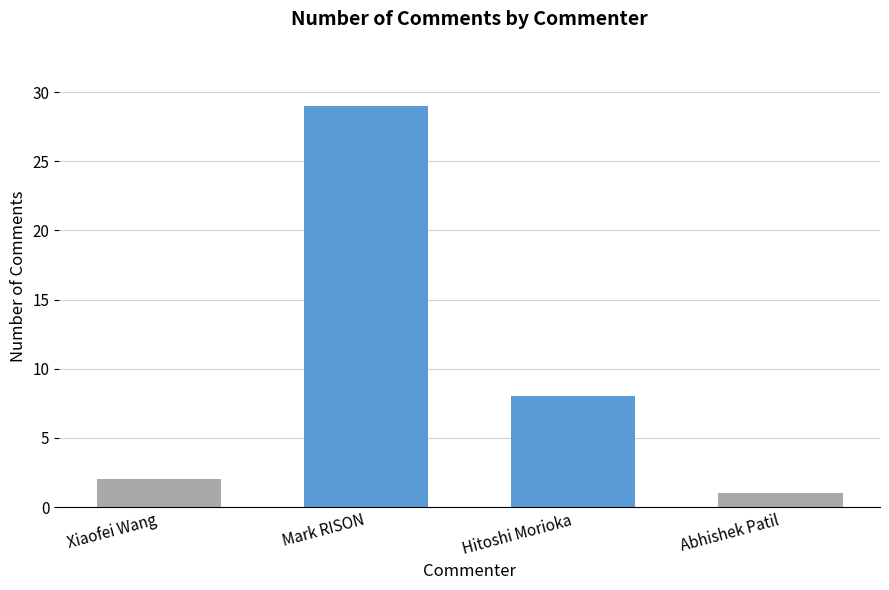

How many bars are there in total?

4